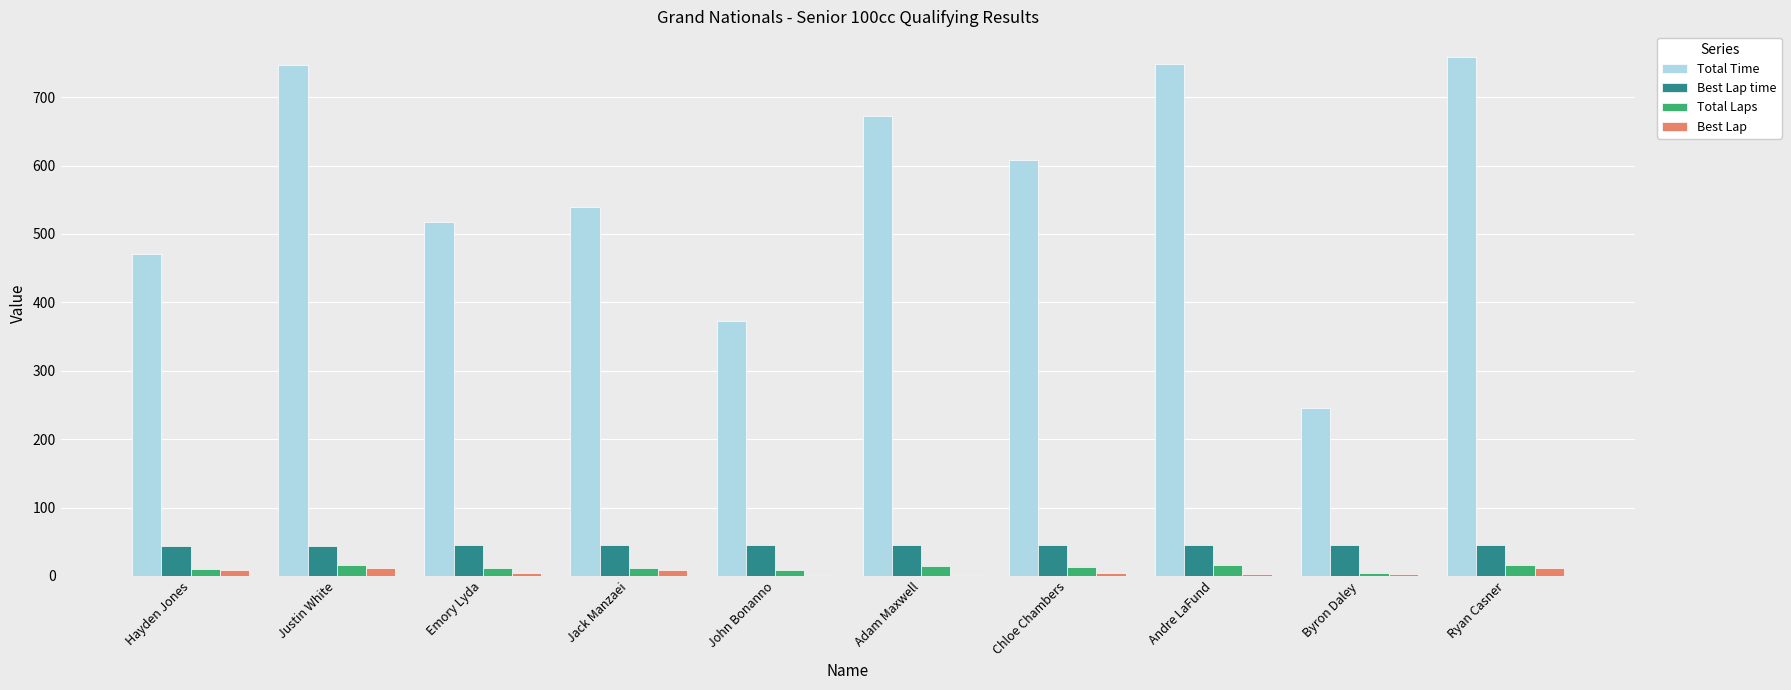

What is the sum of all Total Laps values?

120.0